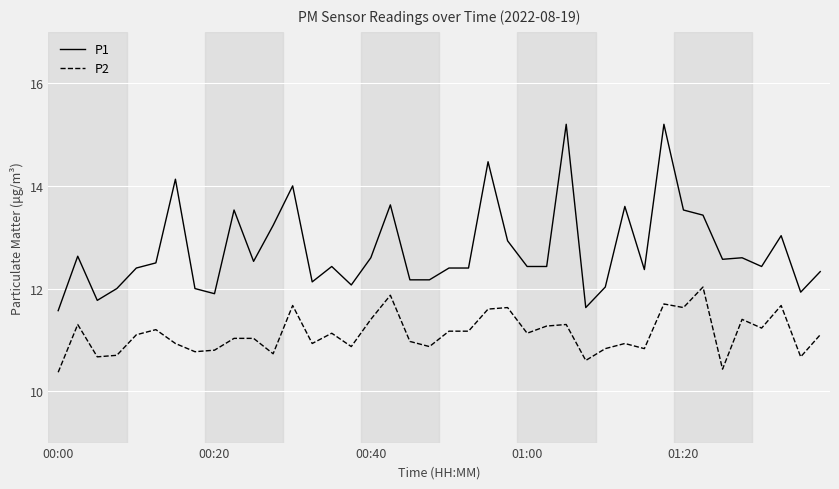

What is the maximum value for P2?

12.0